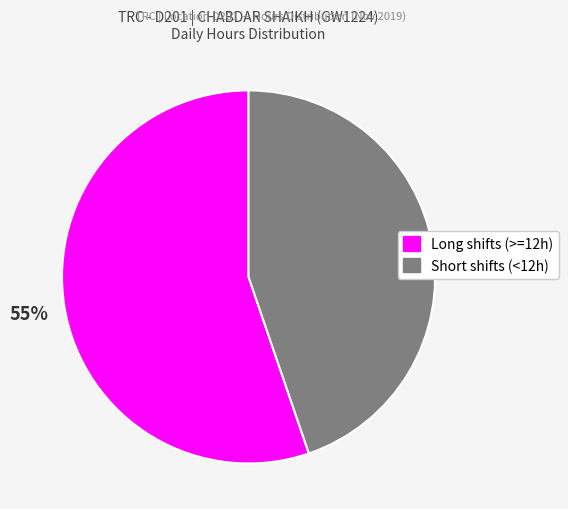

How many slices are in this pie chart?

2